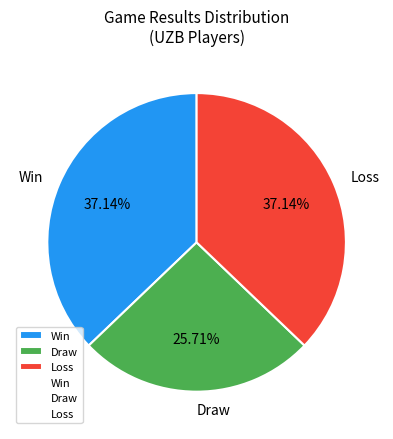

Is there a majority slice in this chart?

No